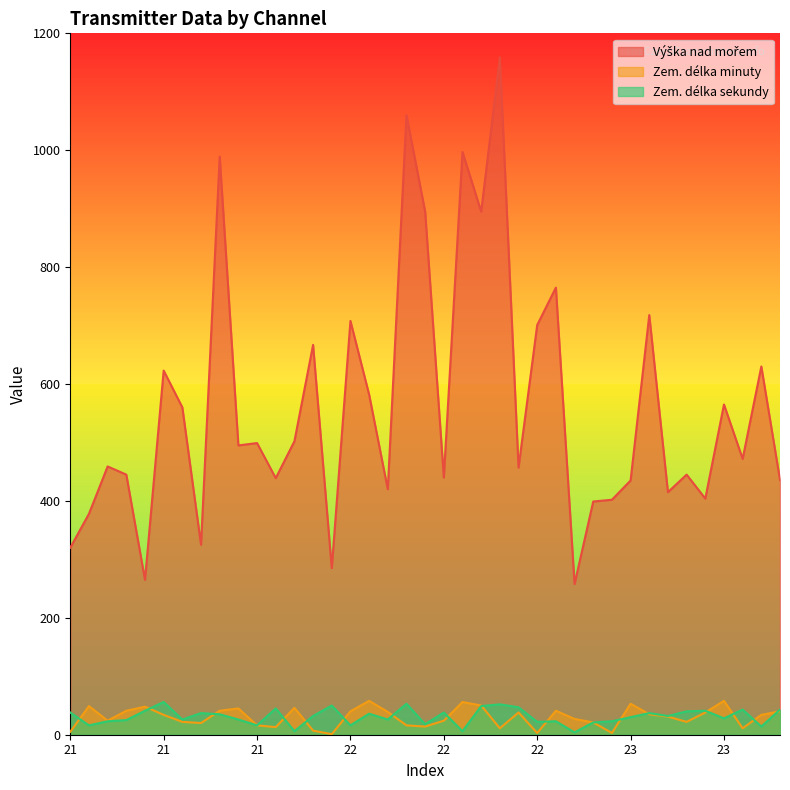

The Výška nad mořem series shows 256 at 22. True or false?

False